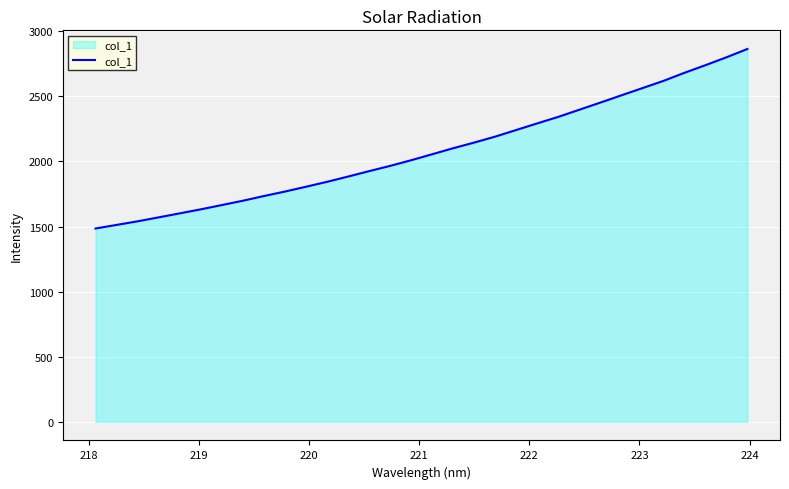

What is the maximum value shown in the chart?

2864.4